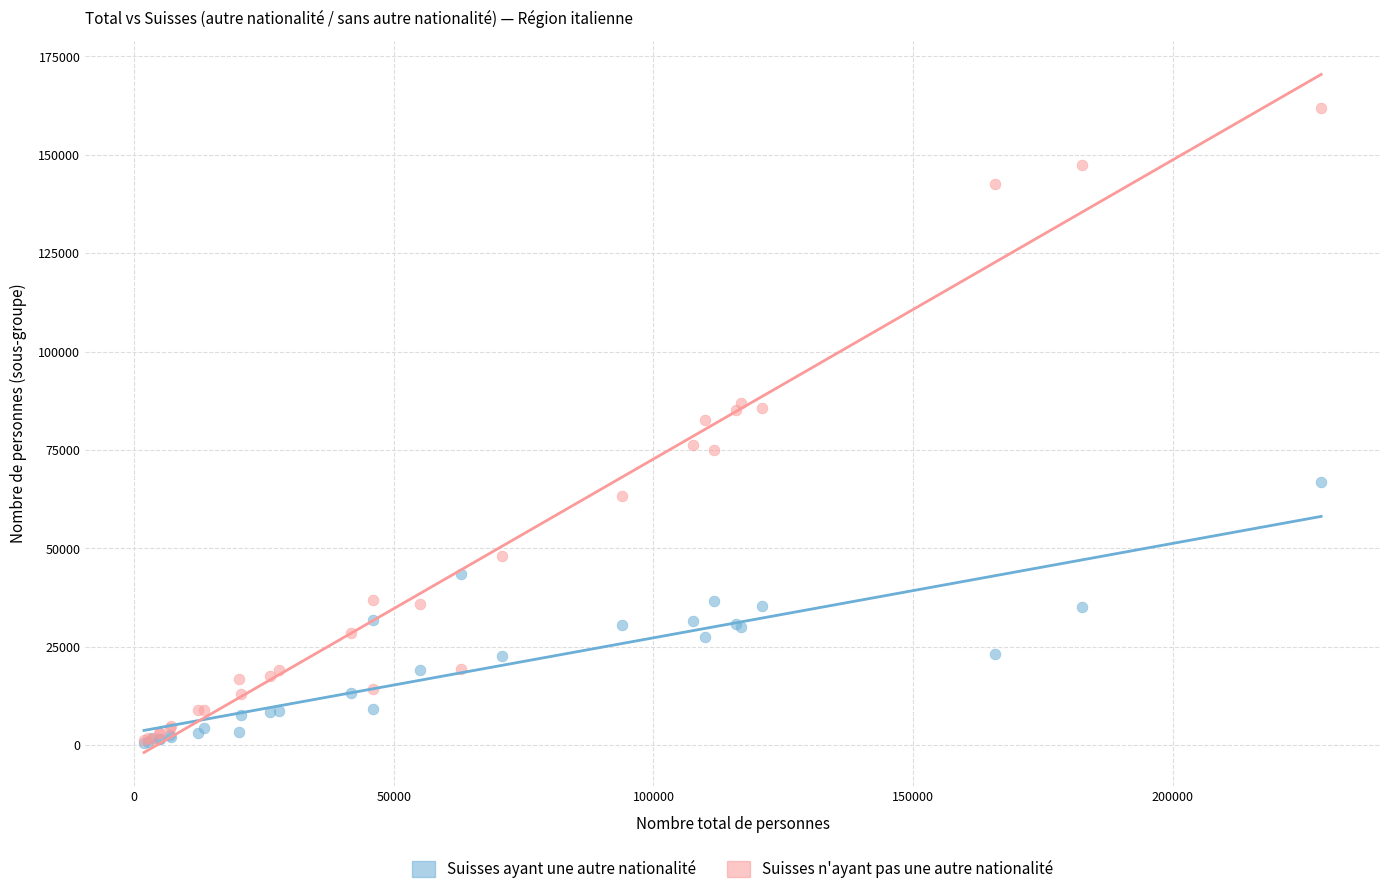

What are all the series names shown in the legend?

Suisses ayant une autre nationalité, Suisses n'ayant pas une autre nationalité